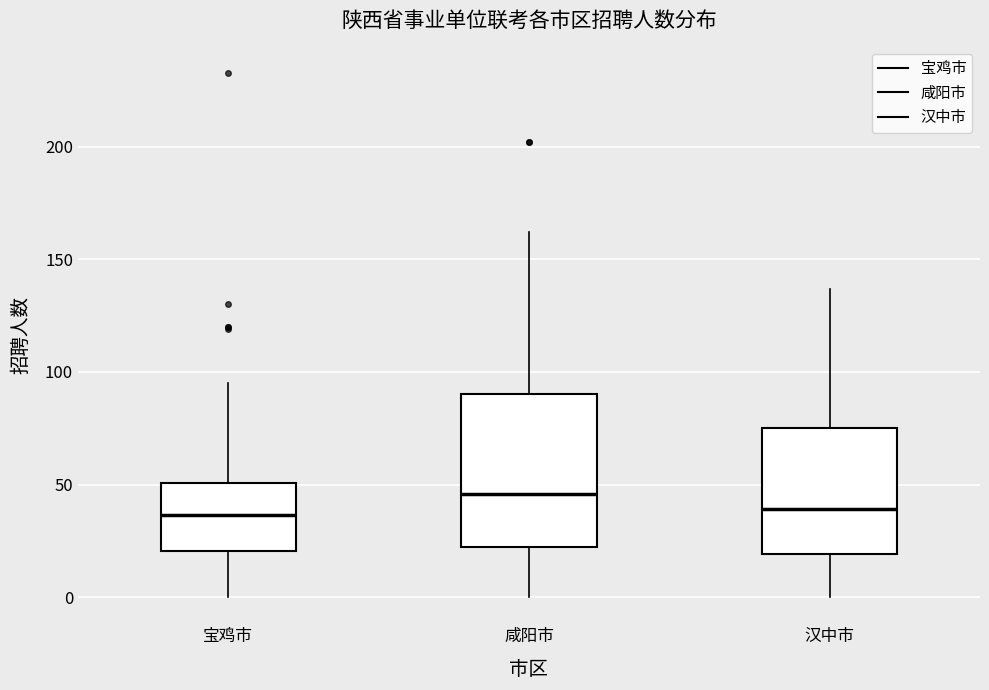

Reading left to right, read every box against the y-axis: the position of its median line, the range the box covers, and the ends of its whiskers. The values are not printed on the chart, so give them approximately, as read against the axis.

宝鸡市: median 35, box 20 to 50, whiskers 0 to 95
咸阳市: median 45, box 20 to 90, whiskers 0 to 160
汉中市: median 40, box 20 to 75, whiskers 0 to 135